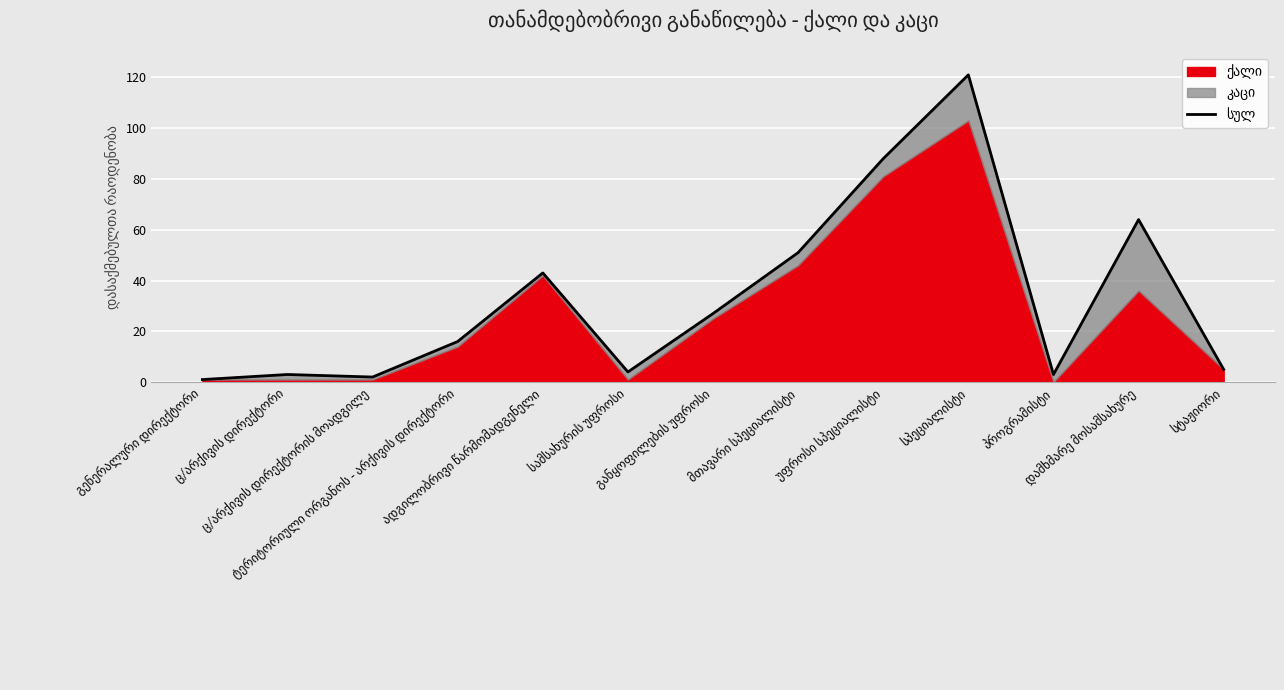

What is the change in value from გენერალური დირექტორი to განყოფილების უფროსი?

+26